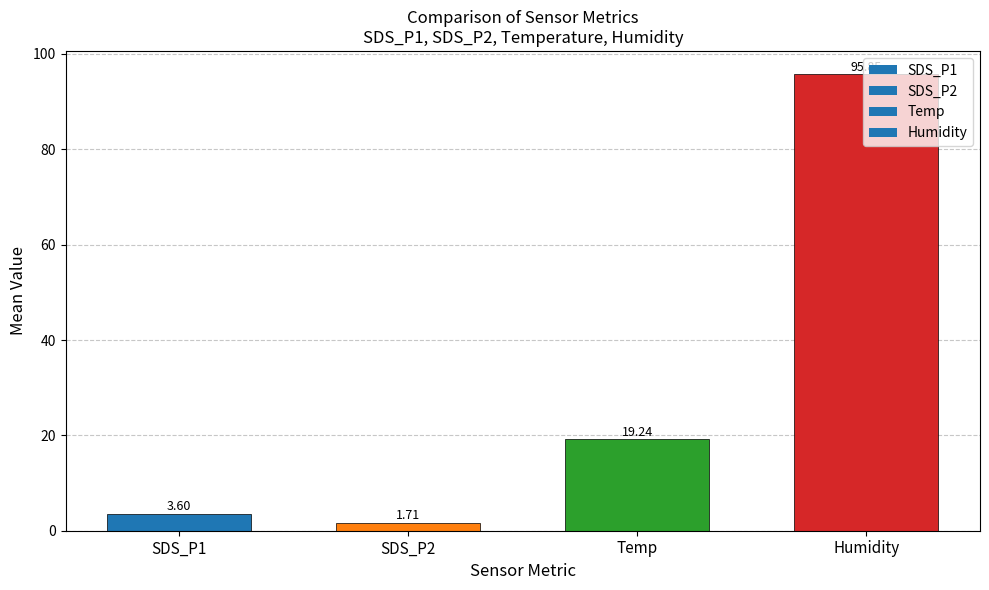

Count the number of categories in the chart.

4